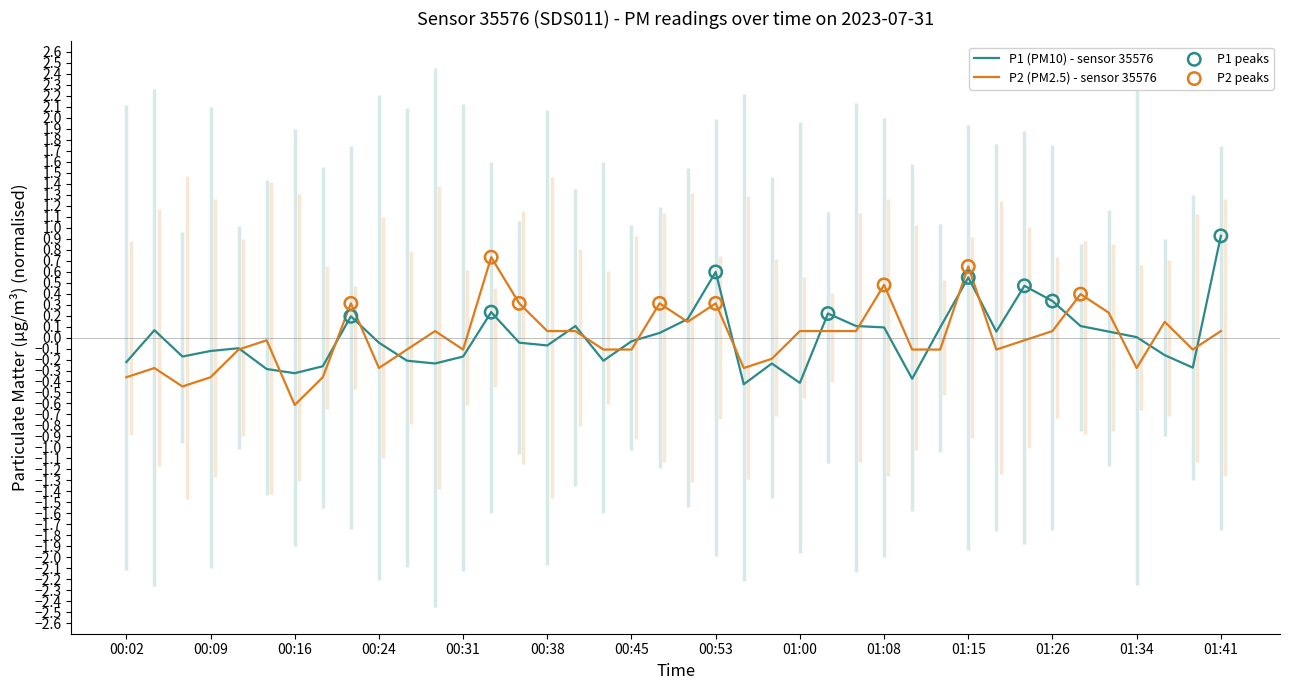

At how many categories does at least one series exceed 0?

24